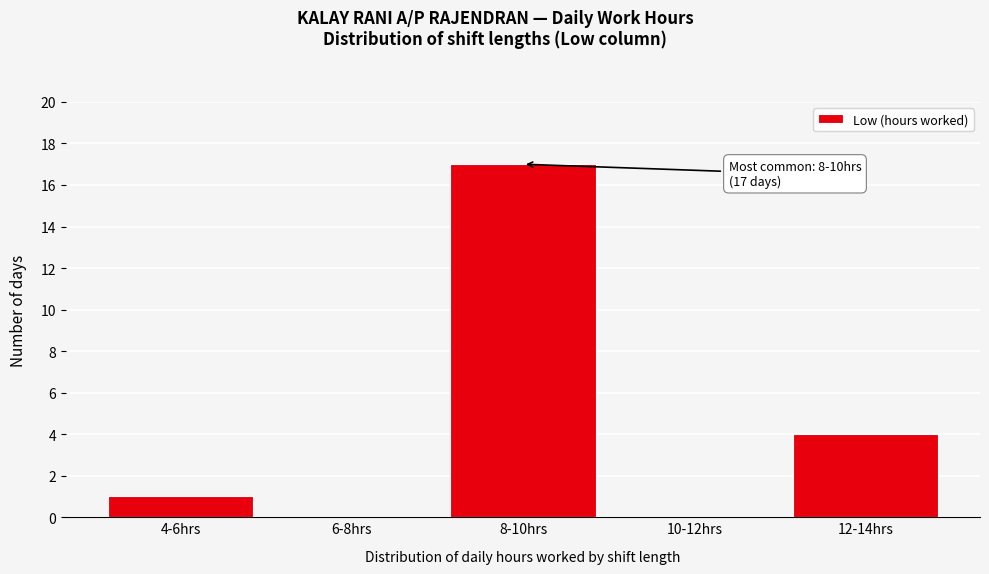

Reading left to right, extract all data points from this chart.

4-6hrs=1	6-8hrs=0	8-10hrs=17	10-12hrs=0	12-14hrs=4